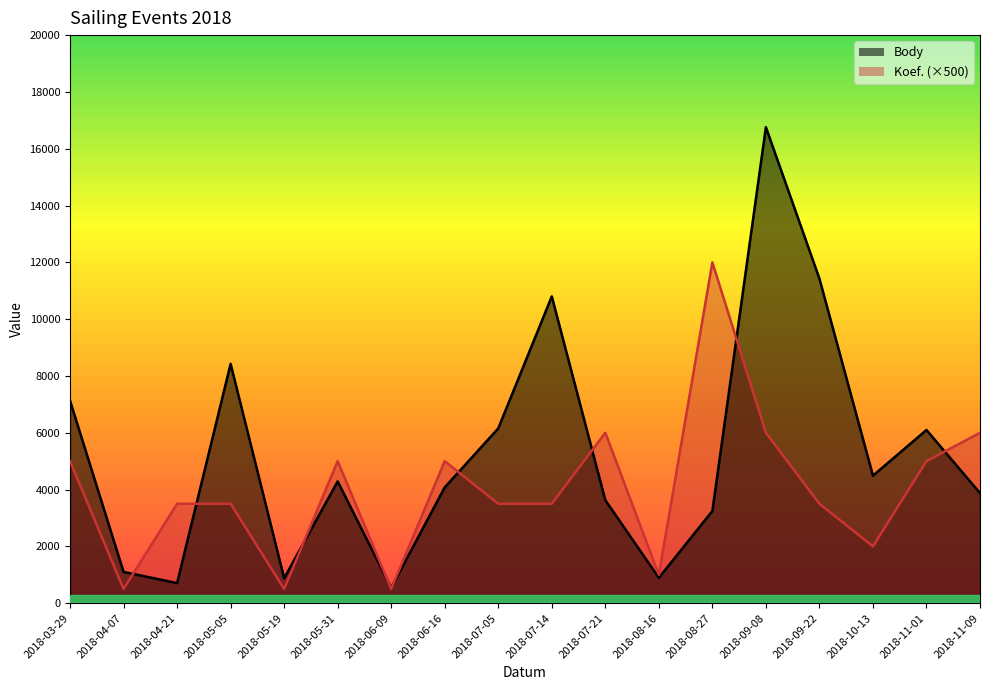

List the series in order of their overall mean, highest first.

Body, Koef. (×500)